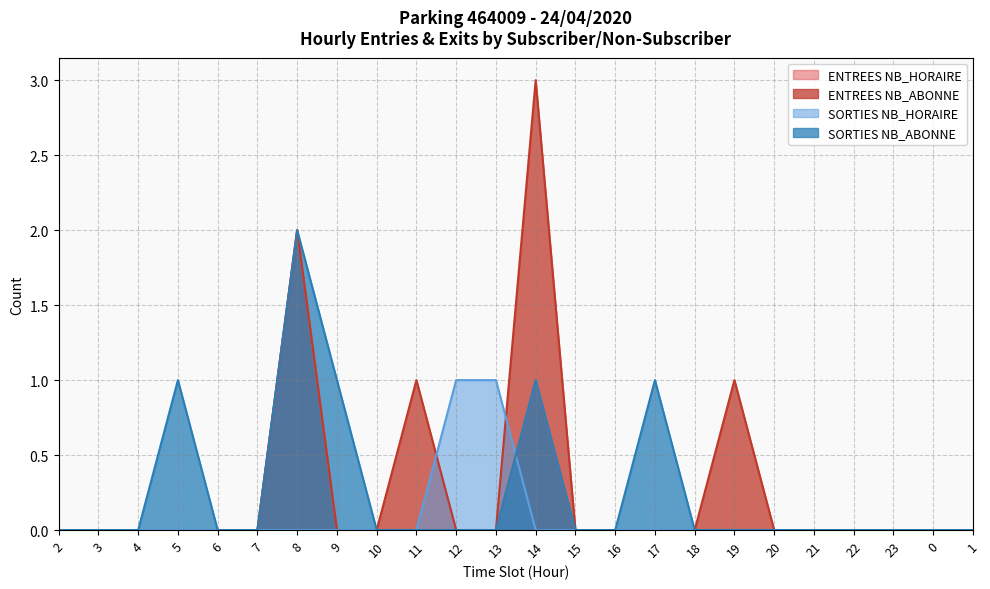

True or false: SORTIES NB_ABONNE and ENTREES NB_ABONNE cross at least once.

False